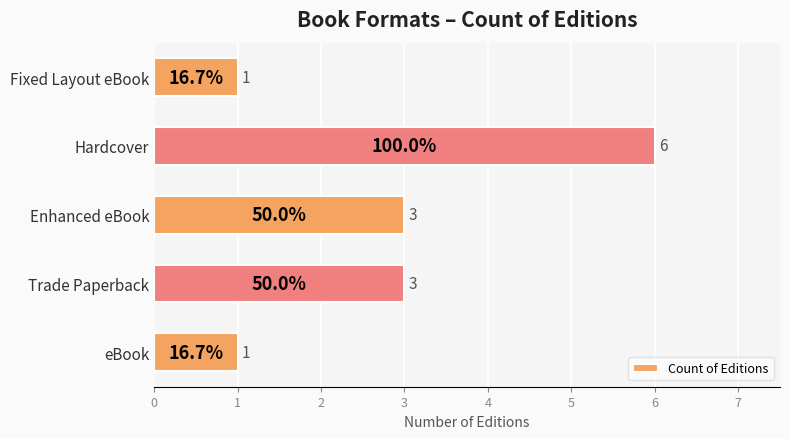

What is the maximum value shown in the chart?

6